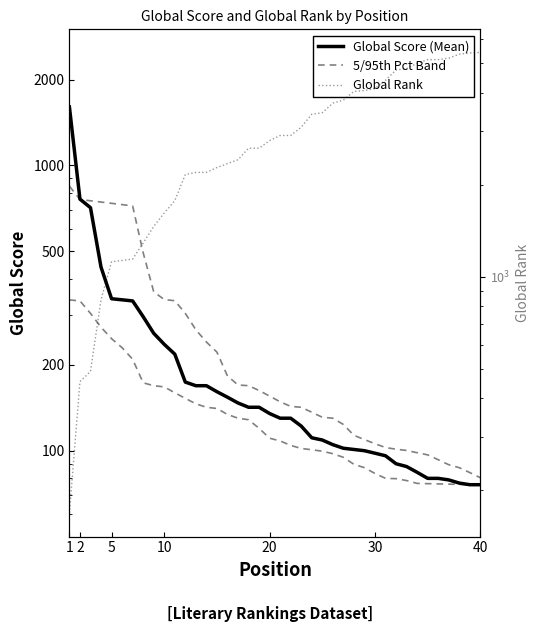

What is the sum of all Global Rank values?

119232.0